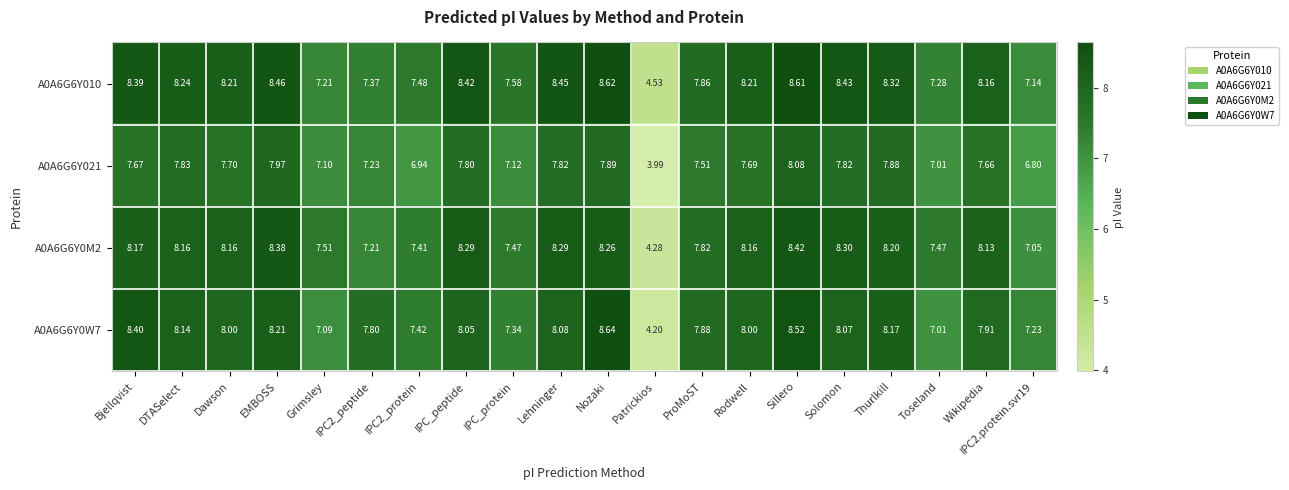

At which category is the sum across all series the highest?

Sillero